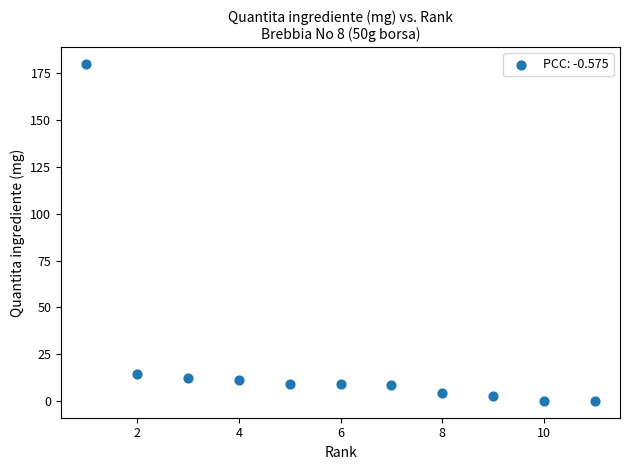

What is the average Y value?

22.8